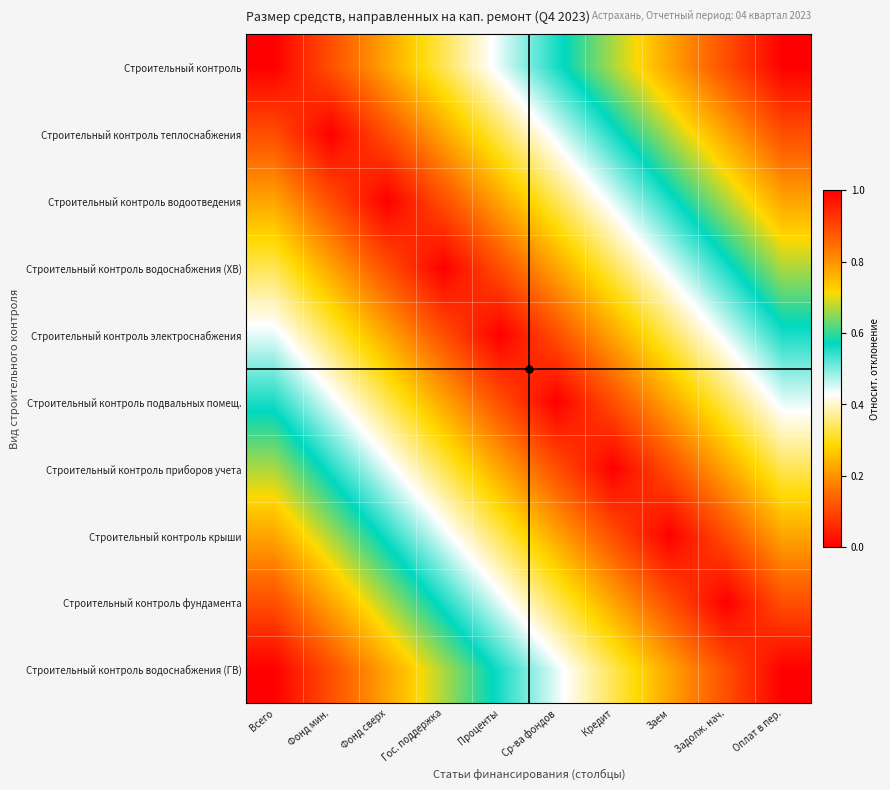

How many data points does each series have?

10